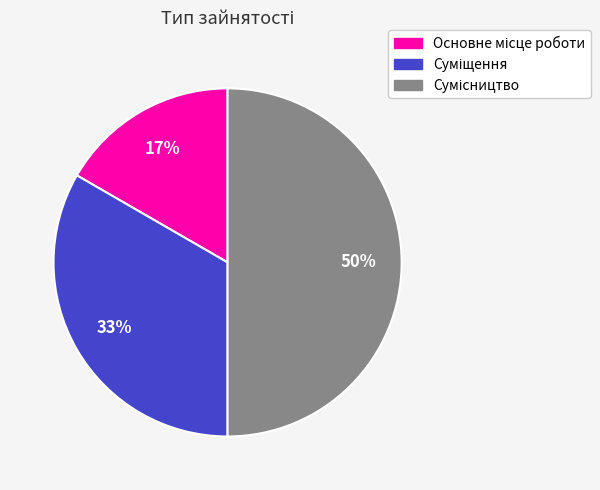

To the nearest percent, what is the average slice percentage?

33%